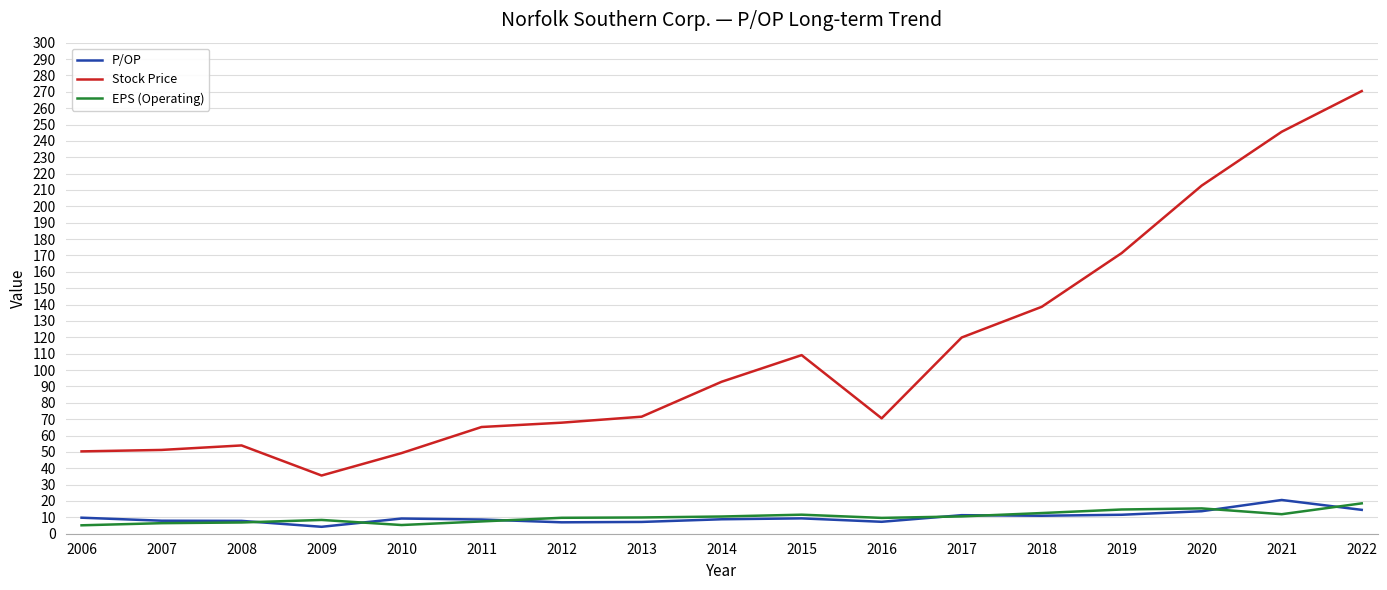

At how many categories does at least one series exceed 194?

3